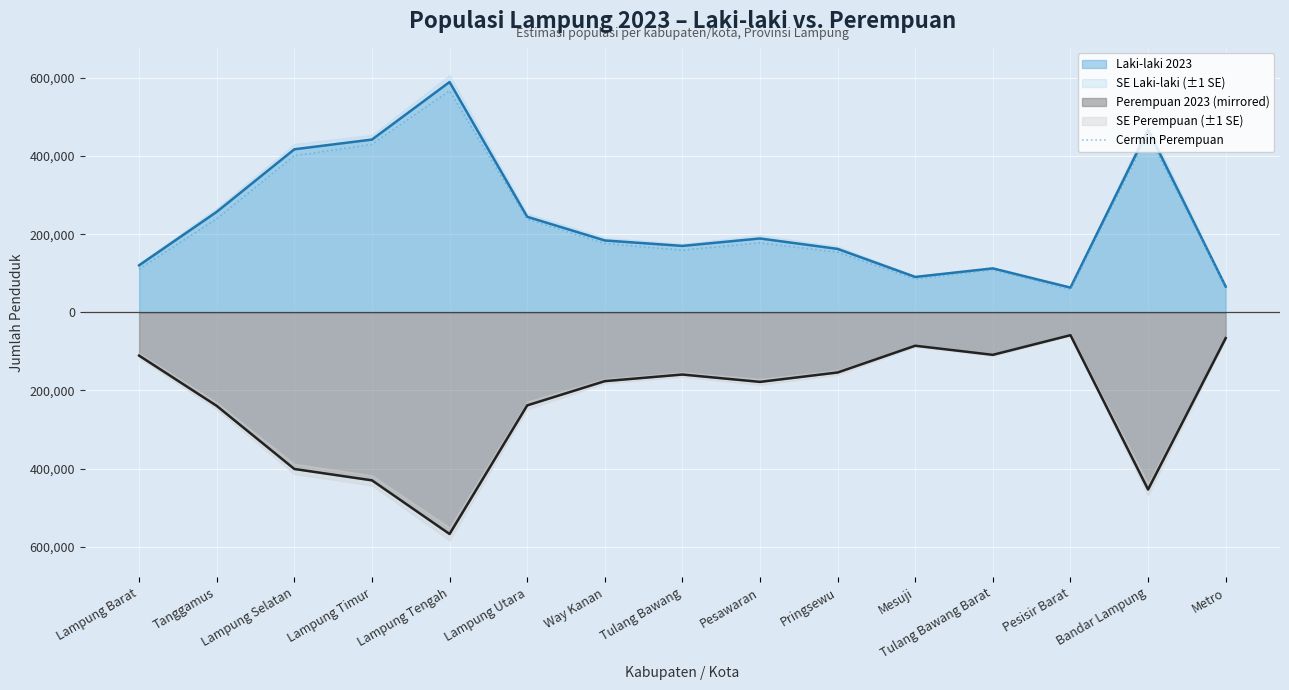

Rank the categories by value from highest to lowest.

Lampung Tengah, Bandar Lampung, Lampung Timur, Lampung Selatan, Tanggamus, Lampung Utara, Pesawaran, Way Kanan, Tulang Bawang, Pringsewu, Lampung Barat, Tulang Bawang Barat, Mesuji, Metro, Pesisir Barat